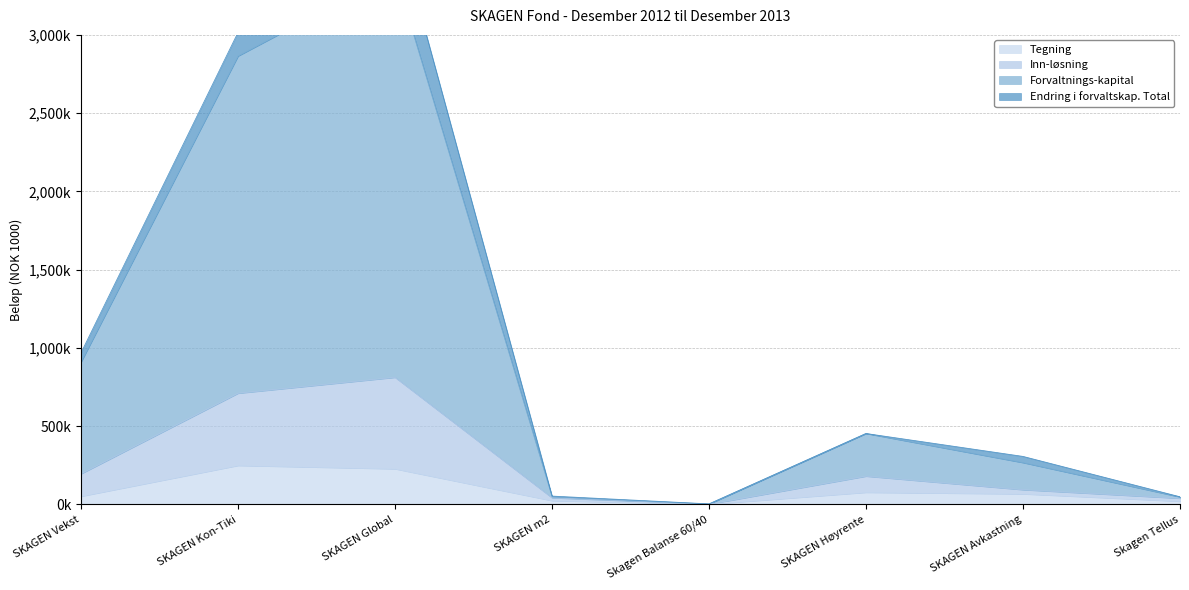

At which label is Tegning closest to 124828?

SKAGEN Høyrente